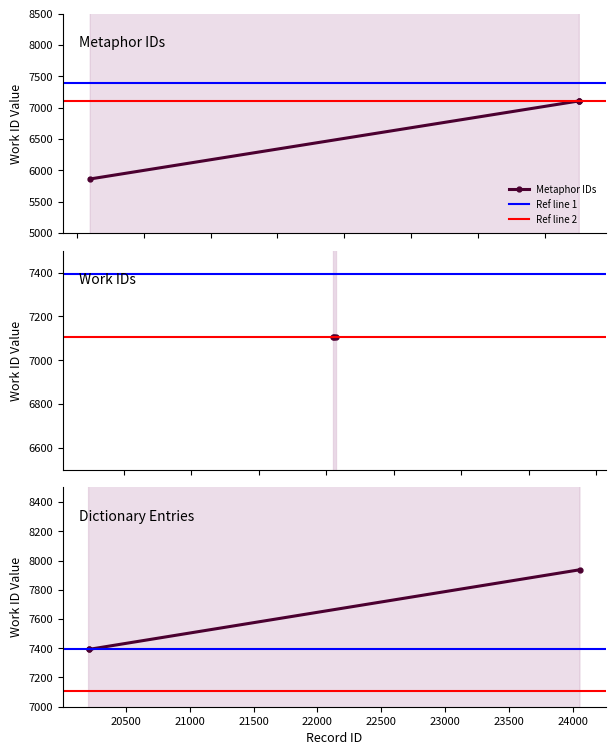

Where does the data first go above 7107?

20209